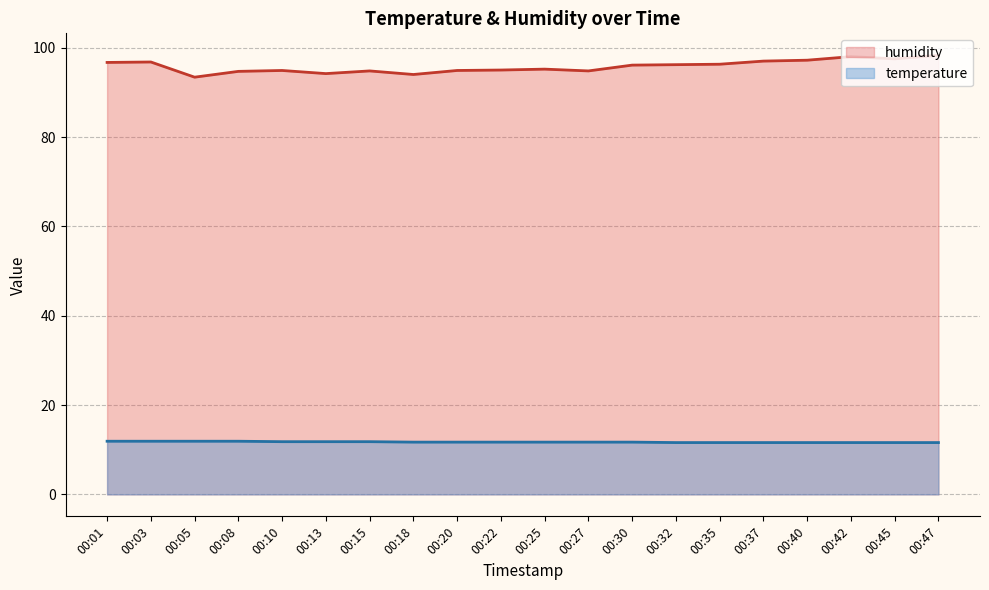

What is the approximate value of humidity at 00:22?

95.0